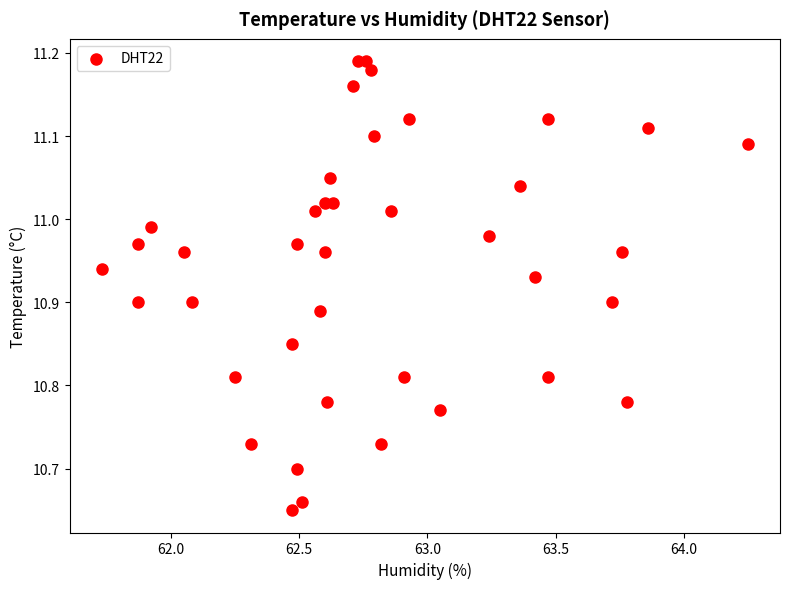

What is the range of Y values (max minus min)?

0.5